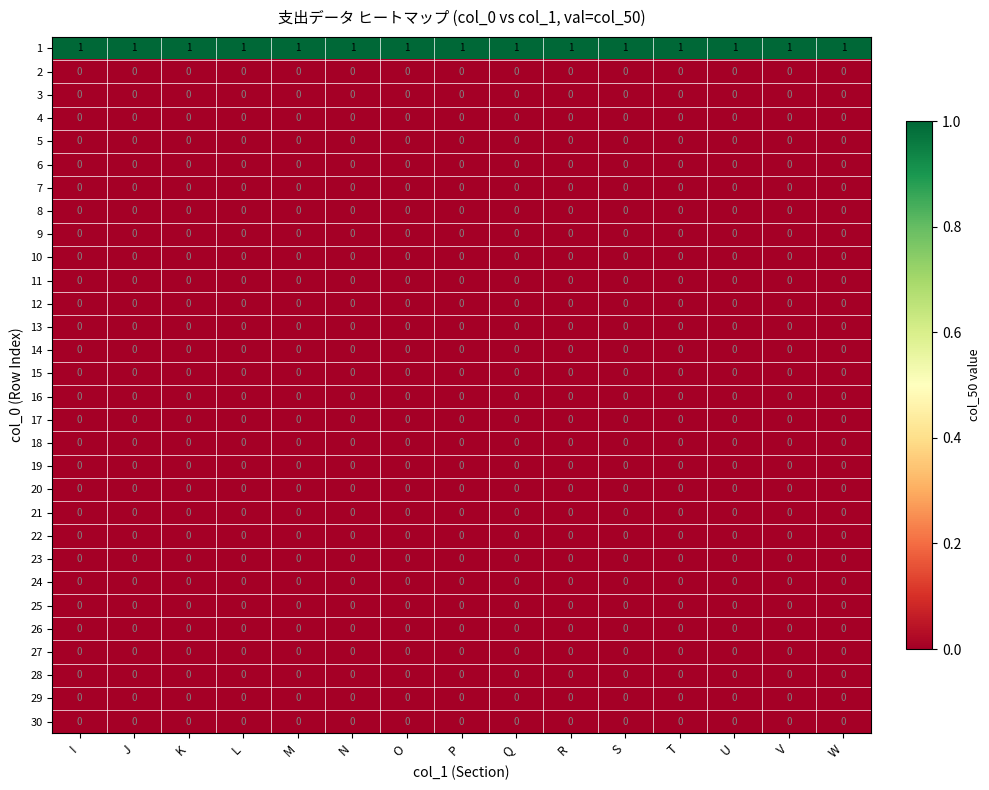

True or false: 29 has a value of 0 at L.

True